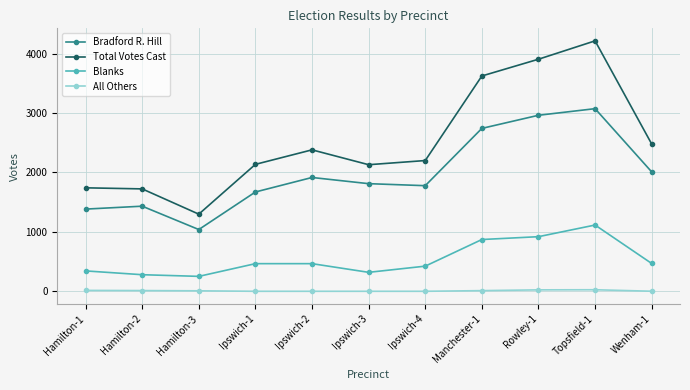

Does the chart have visible grid lines?

Yes